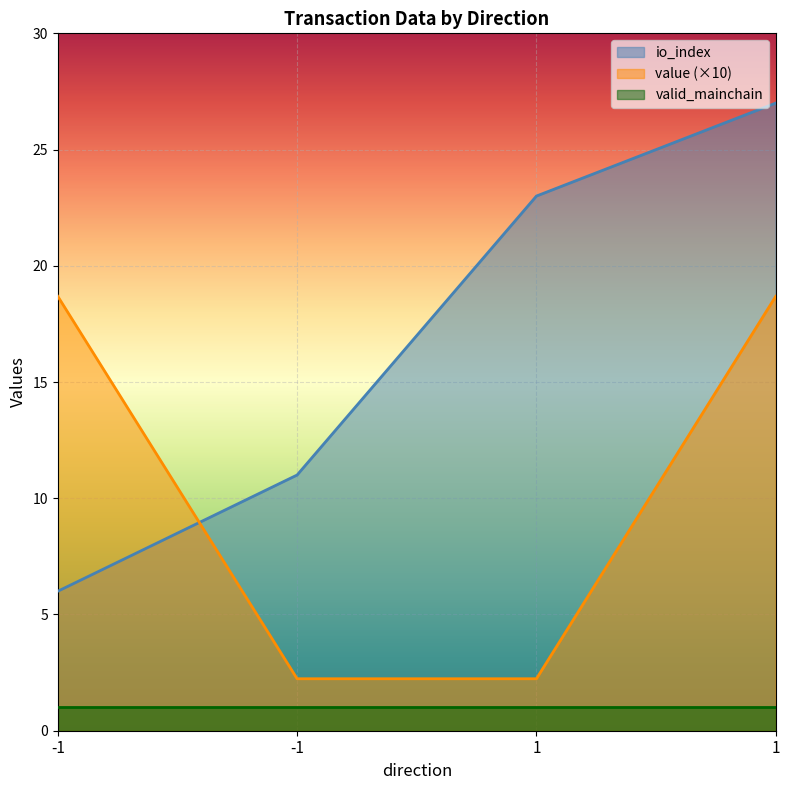

How many intersections are there between io_index and value?

1